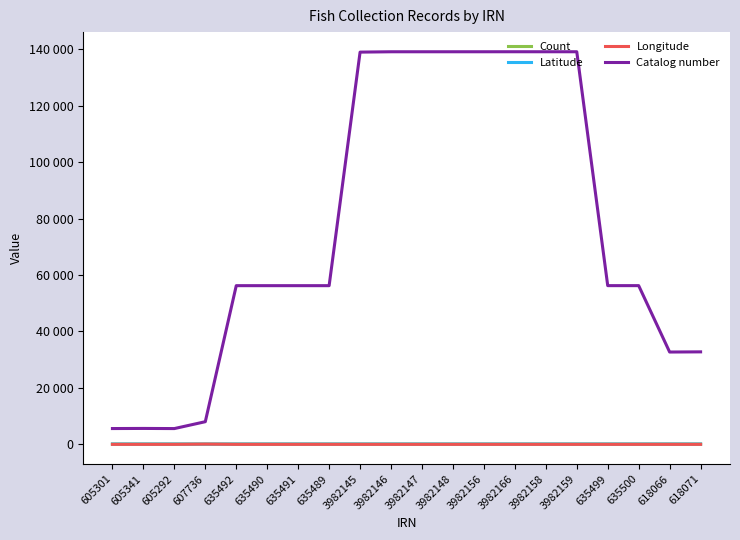

Does the chart display data point markers on the line(s)?

No